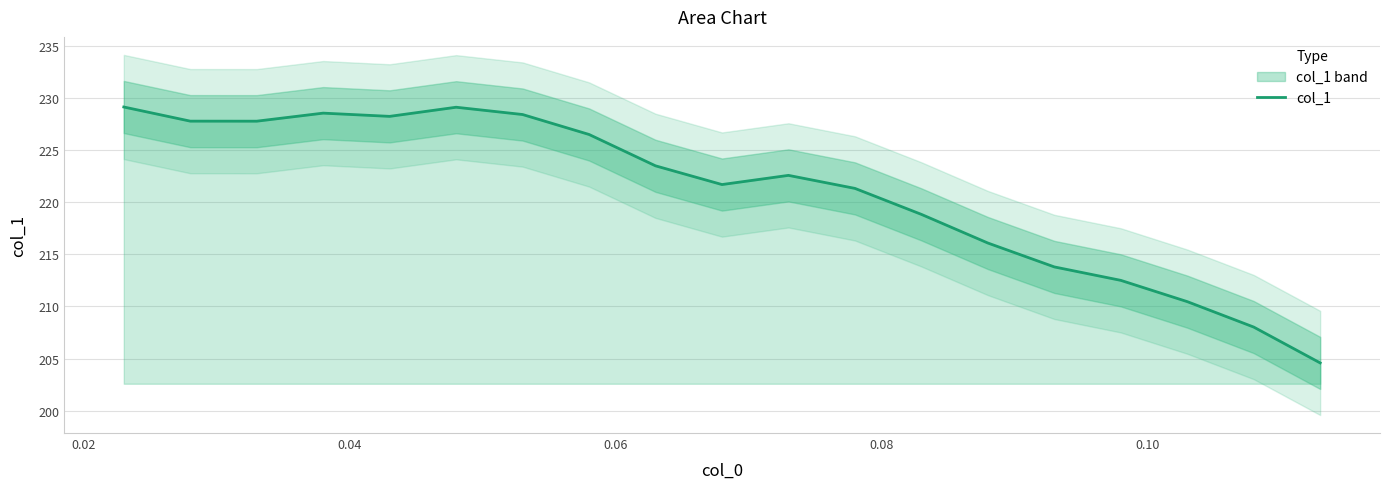

How many interior local valleys (lower than both neighbors) does the data have?

3